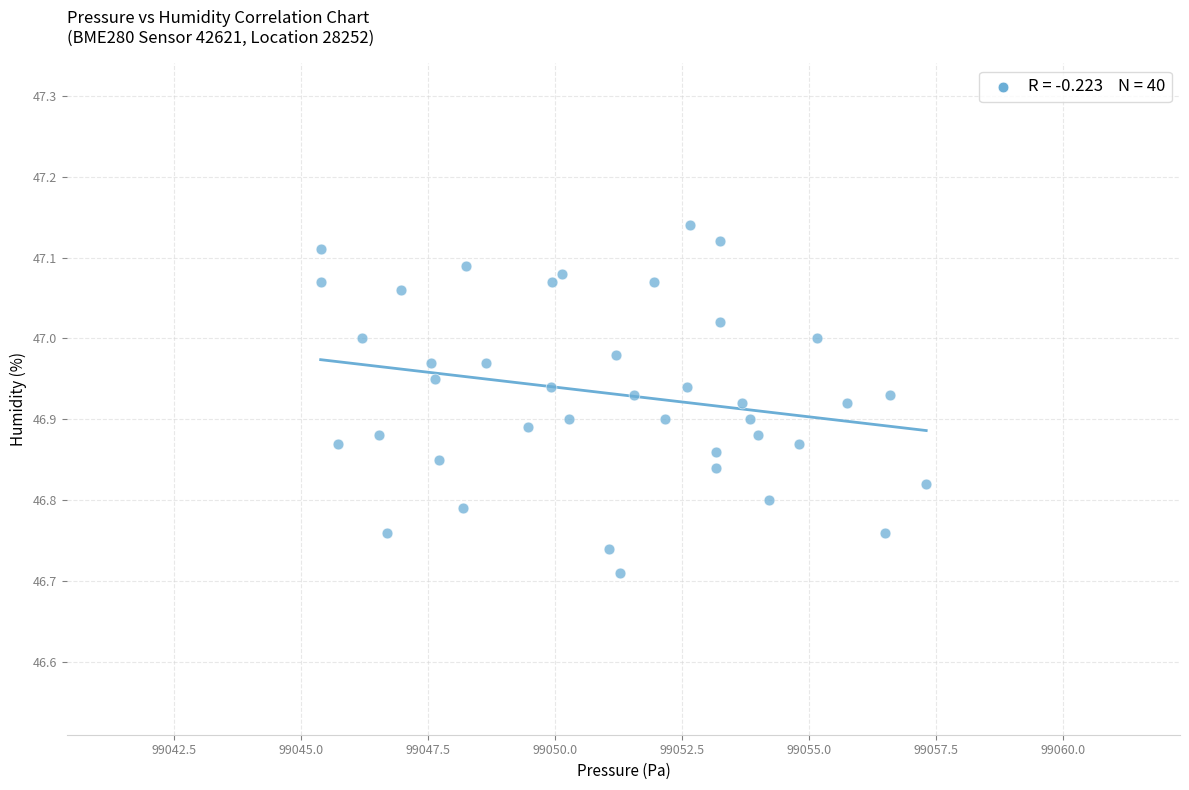

What is the range of X values (max minus min)?

11.9